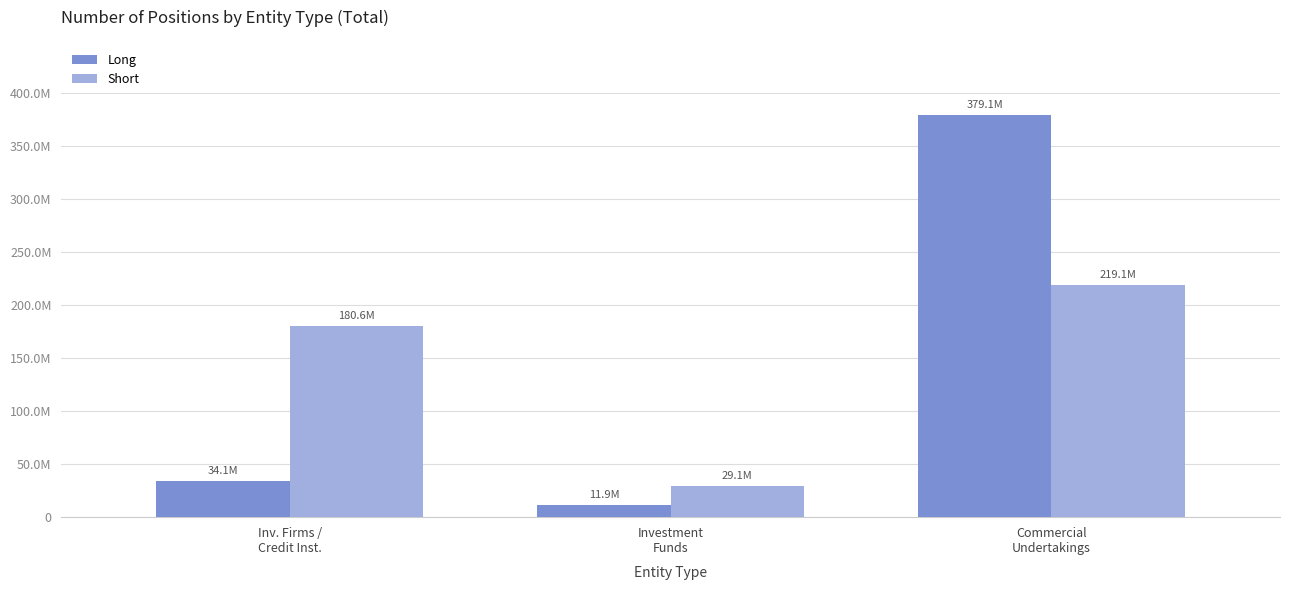

What is the sum of the Short values at Inv. Firms /
Credit Inst. and Investment
Funds?

209700314.0